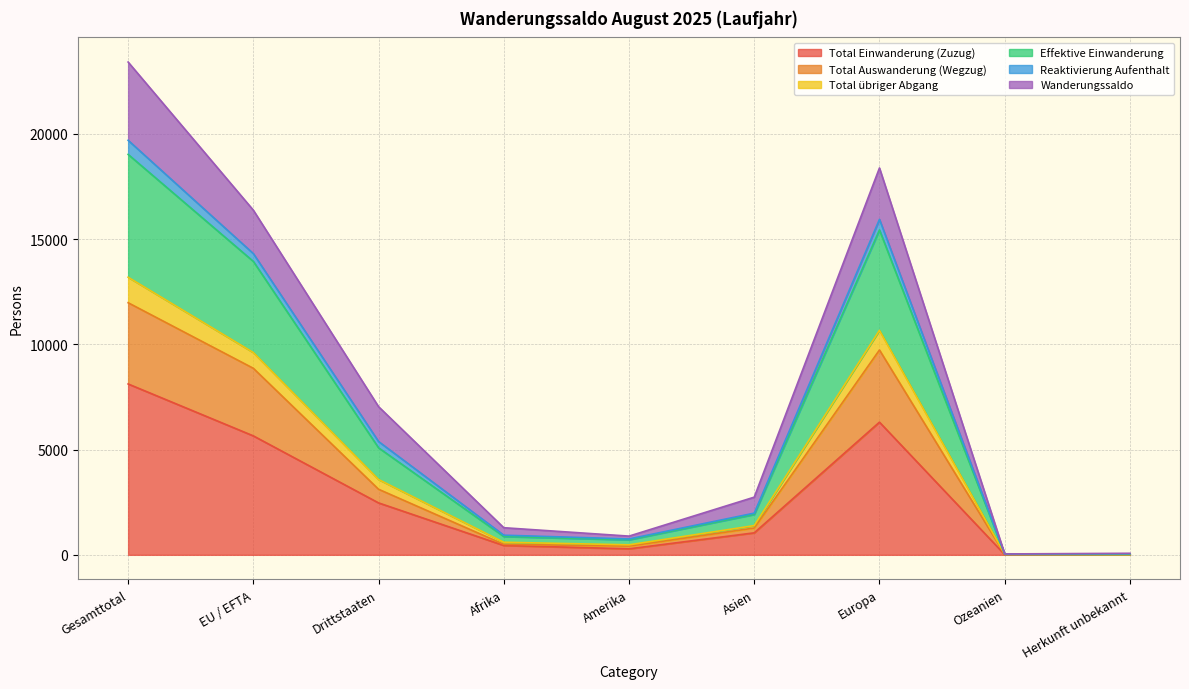

What is the value of the Total Einwanderung (Zuzug) point at the 8th from the left?

13